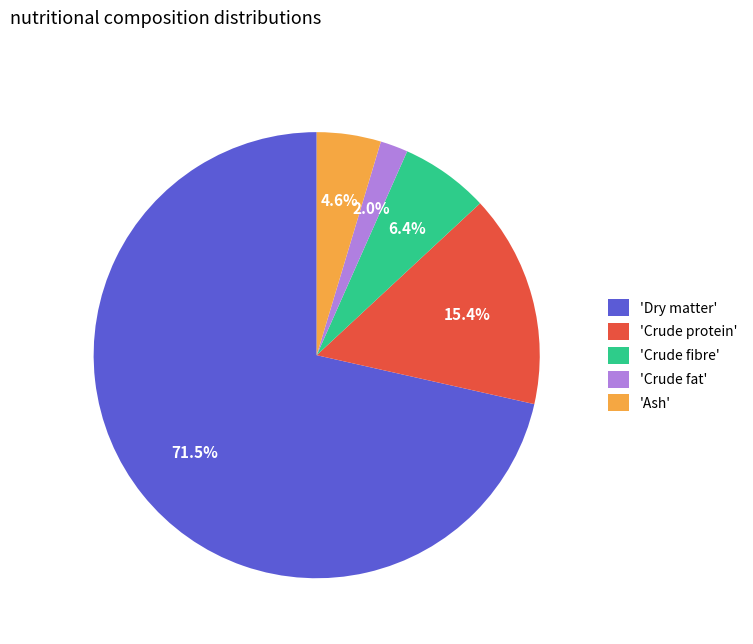

Rank the categories by value from highest to lowest.

'Dry matter', 'Crude protein', 'Crude fibre', 'Ash', 'Crude fat'